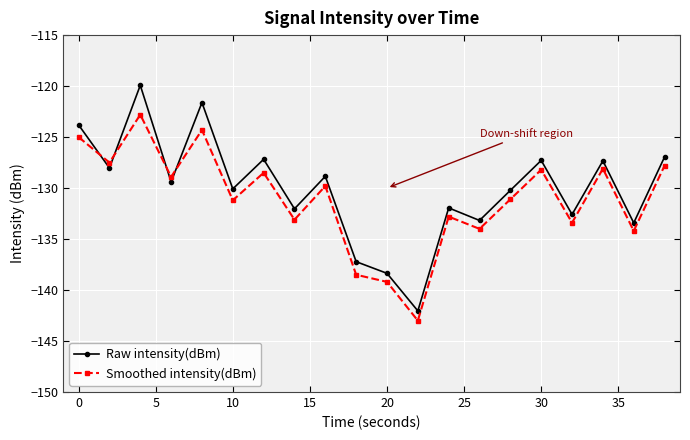

True or false: Smoothed intensity(dBm) and Raw intensity(dBm) cross at least once.

True